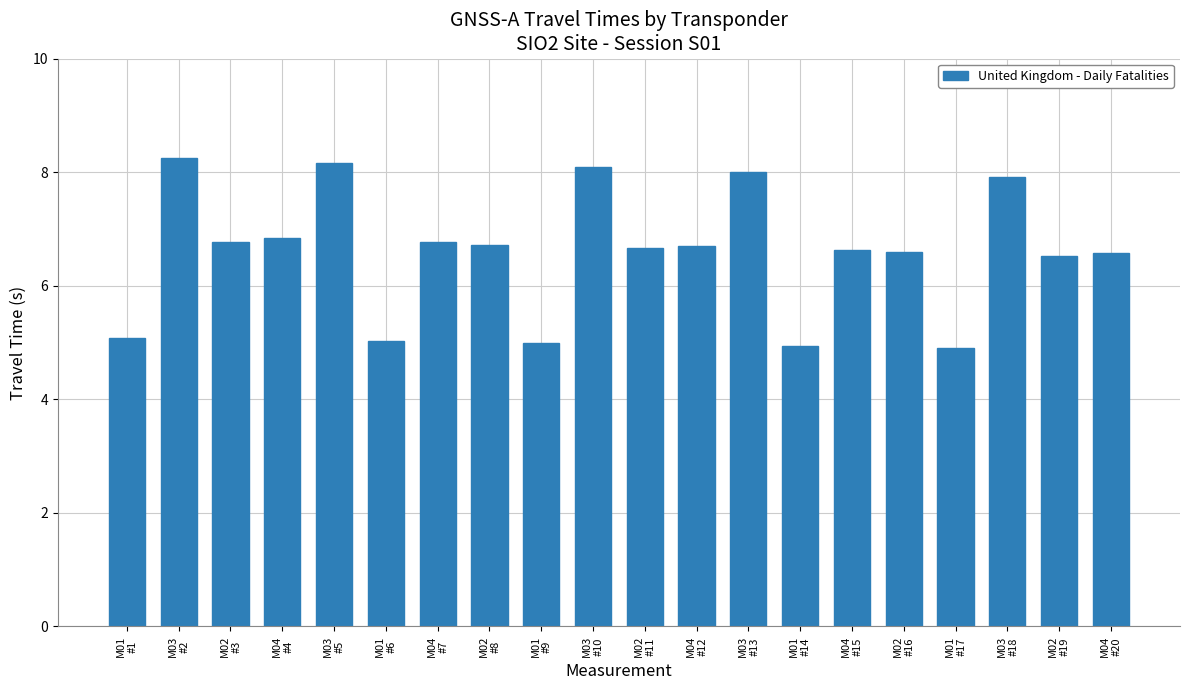

The chart shows a value of 8.2 at M03
#5. True or false?

True